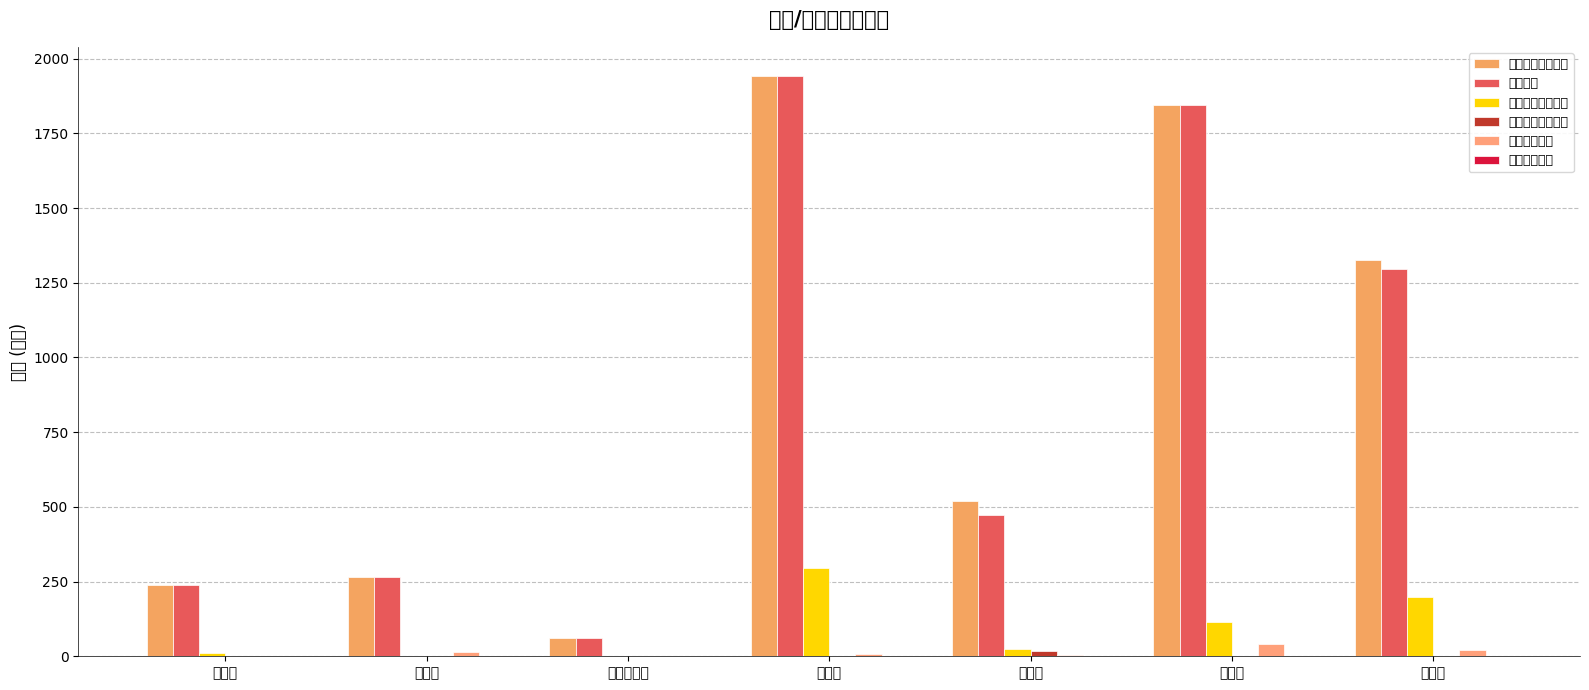

Count the number of data series in this chart.

6